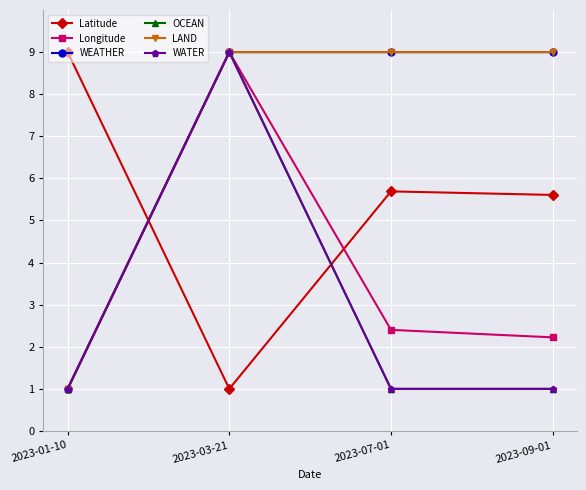

Reading right to left, what are all the values shown in this chart?

Latitude: 2023-09-01=5.6	2023-07-01=5.7	2023-03-21=1.0	2023-01-10=9.0
Longitude: 2023-09-01=2.2	2023-07-01=2.4	2023-03-21=9.0	2023-01-10=1.0
WEATHER: 2023-09-01=9.0	2023-07-01=9.0	2023-03-21=9.0	2023-01-10=1.0
OCEAN: 2023-09-01=1.0	2023-07-01=1.0	2023-03-21=9.0	2023-01-10=1.0
LAND: 2023-09-01=9.0	2023-07-01=9.0	2023-03-21=9.0	2023-01-10=1.0
WATER: 2023-09-01=1.0	2023-07-01=1.0	2023-03-21=9.0	2023-01-10=1.0